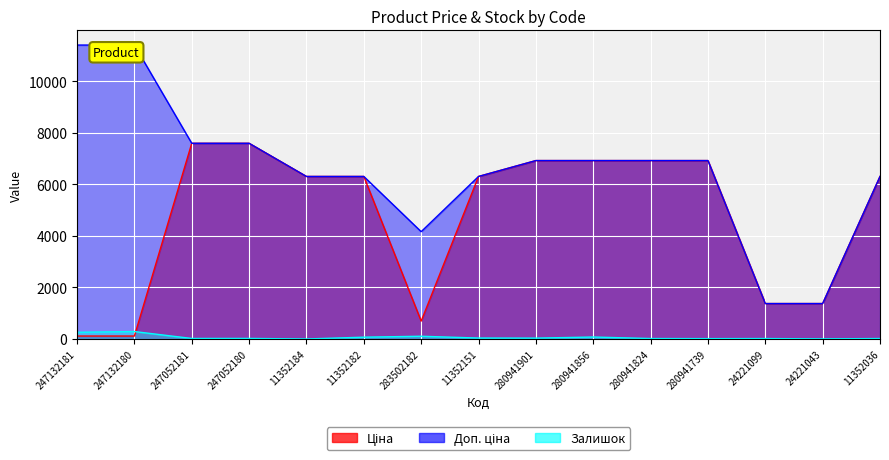

At 24221043, list the series in order from largest to smallest.

Ціна, Доп. ціна, Залишок